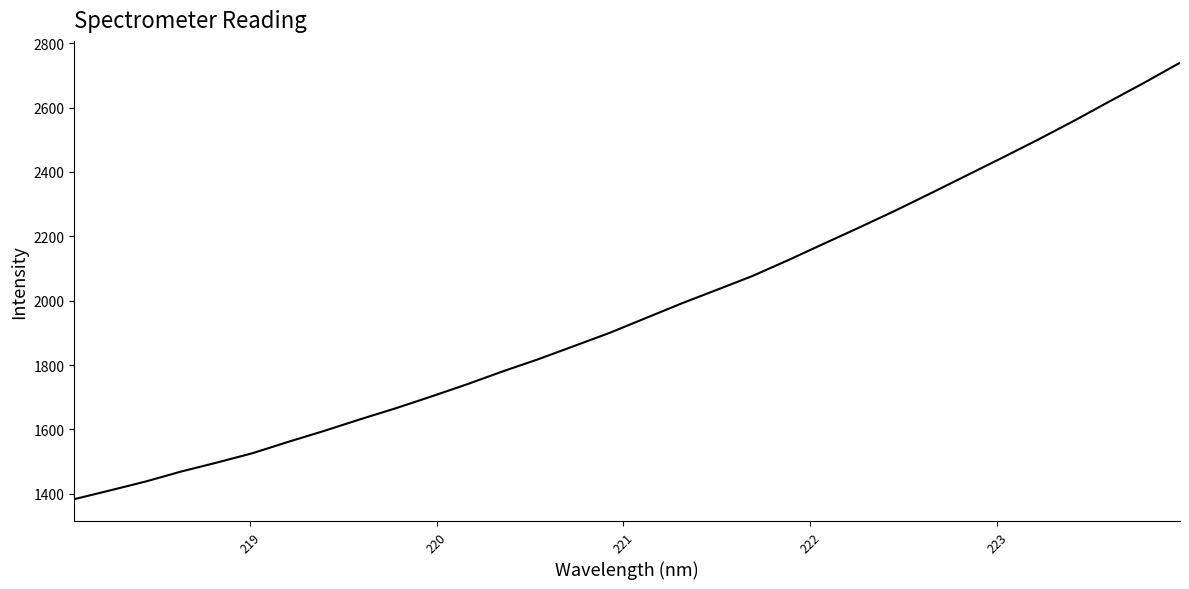

What is the difference between the maximum and minimum values?

1356.0